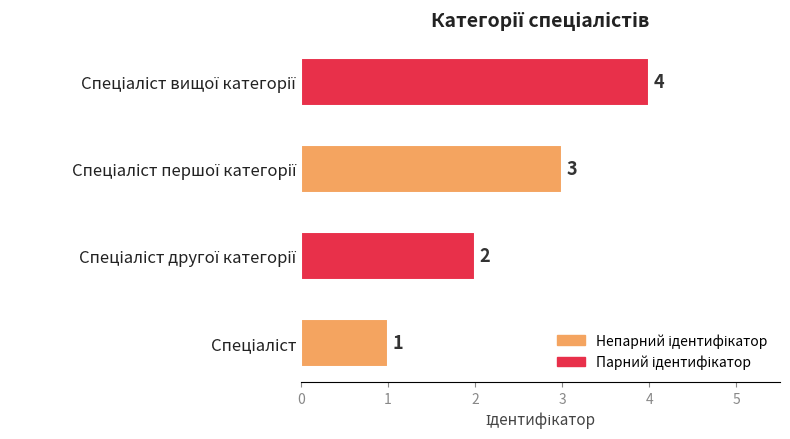

What is the sum of all values?

10